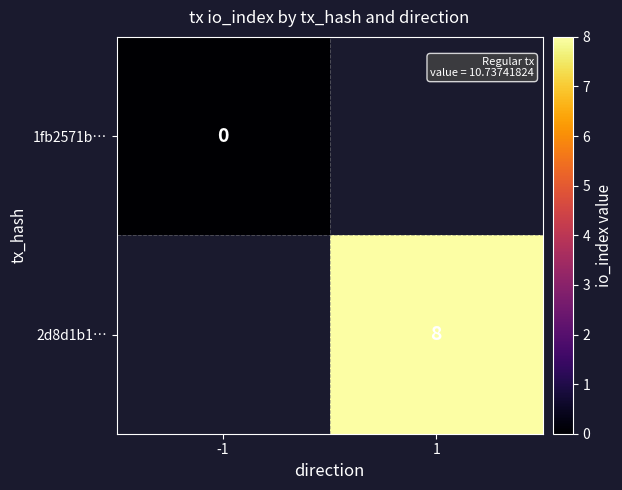

Count the number of data series in this chart.

2